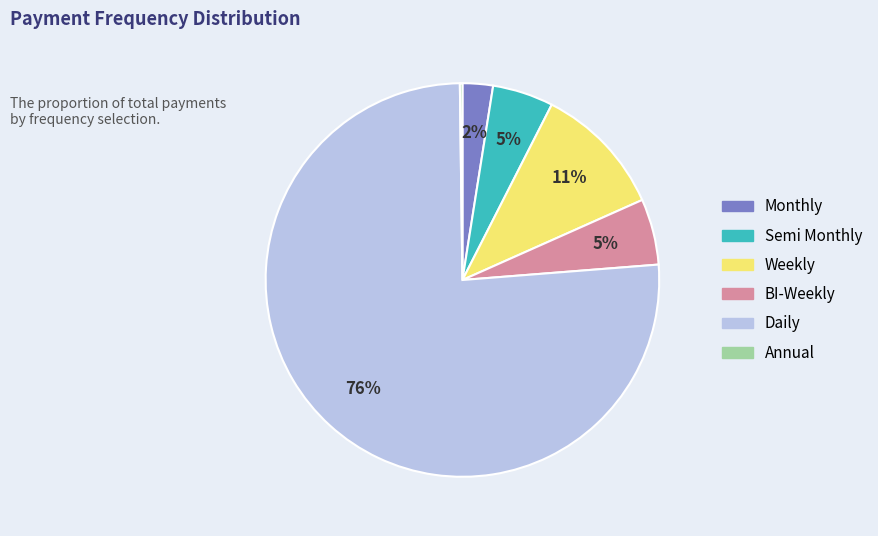

Is it true that Daily is 76% of the pie?

True